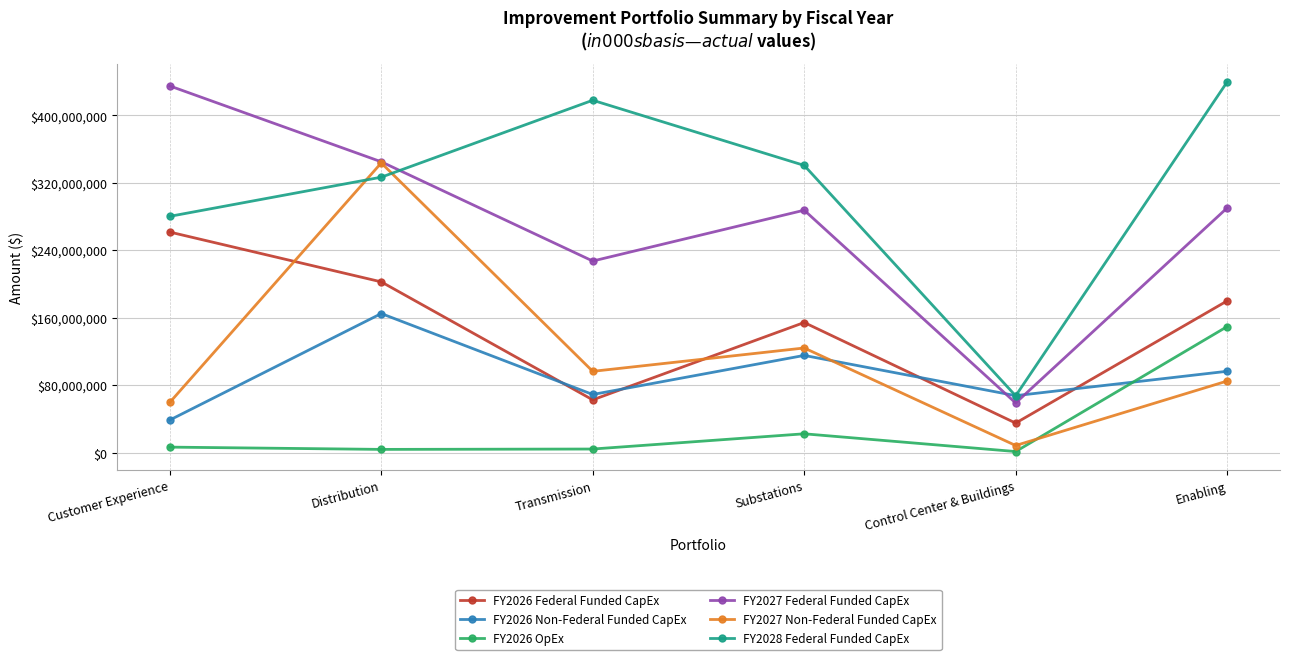

The FY2027 Non-Federal Funded CapEx series shows 8363000.0 at Control Center & Buildings. True or false?

True